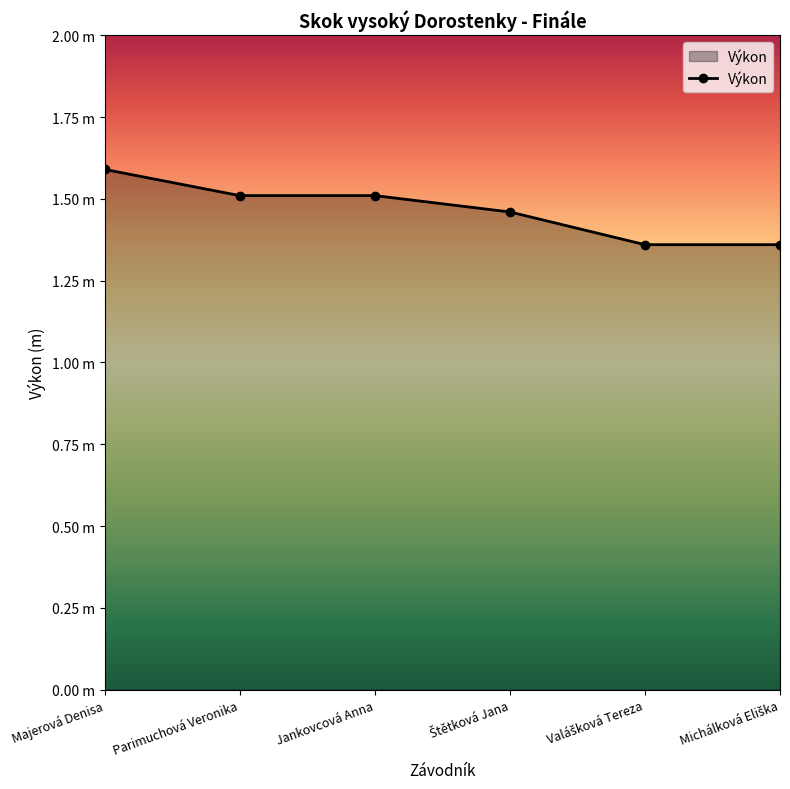

At which category does the chart reach its minimum across all series?

Valášková Tereza